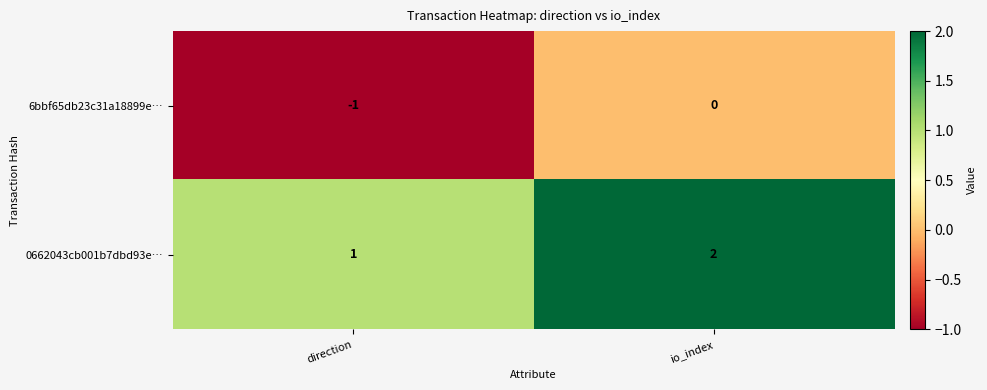

Which category has the highest value across all series?

io_index